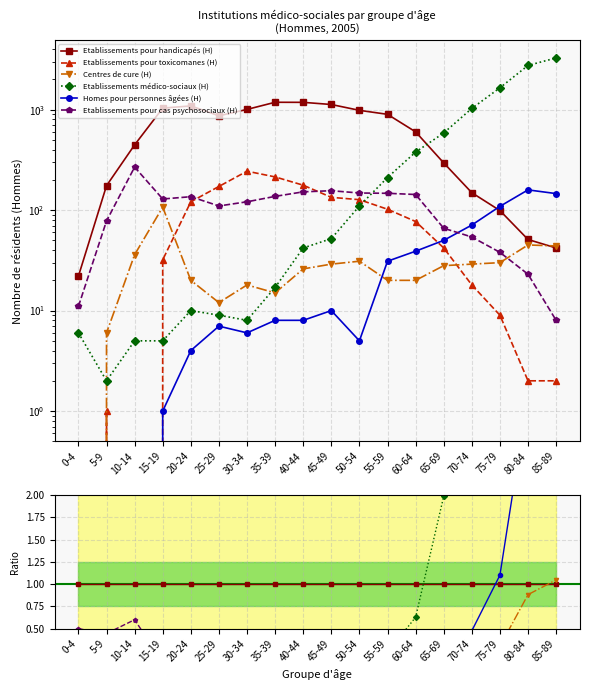

True or false: Etablissements pour toxicomanes (H) and Etablissements pour cas psychosociaux (H) cross at least once.

True